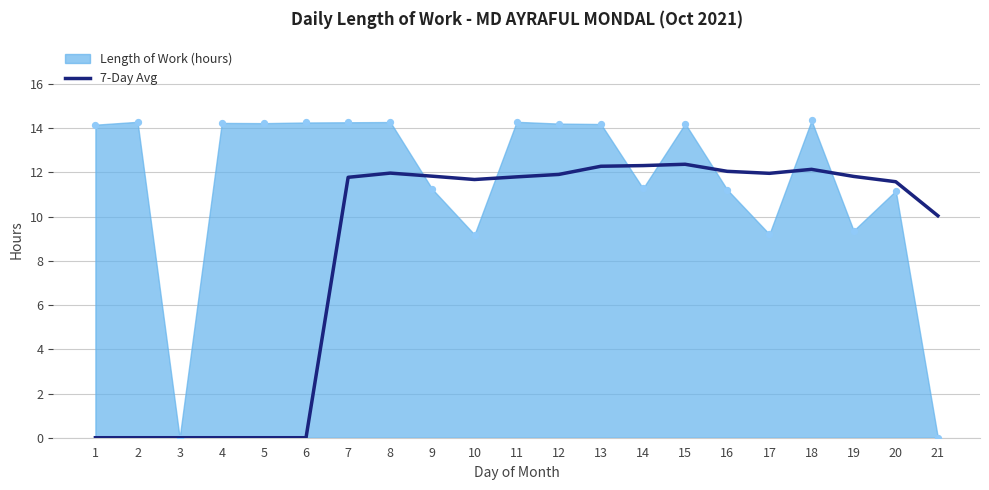

Which has a higher value, 5 or 16?

16